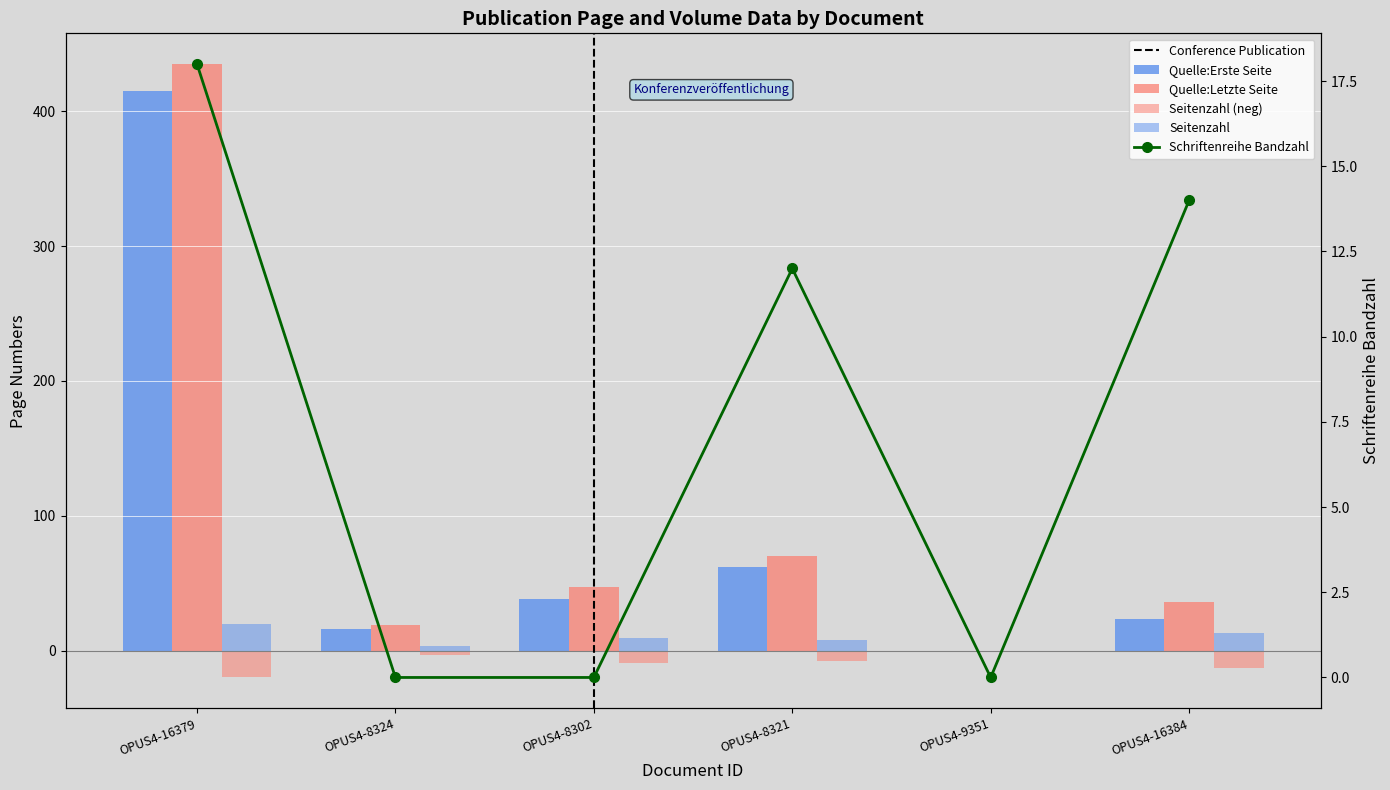

What position from the right is OPUS4-8321?

3